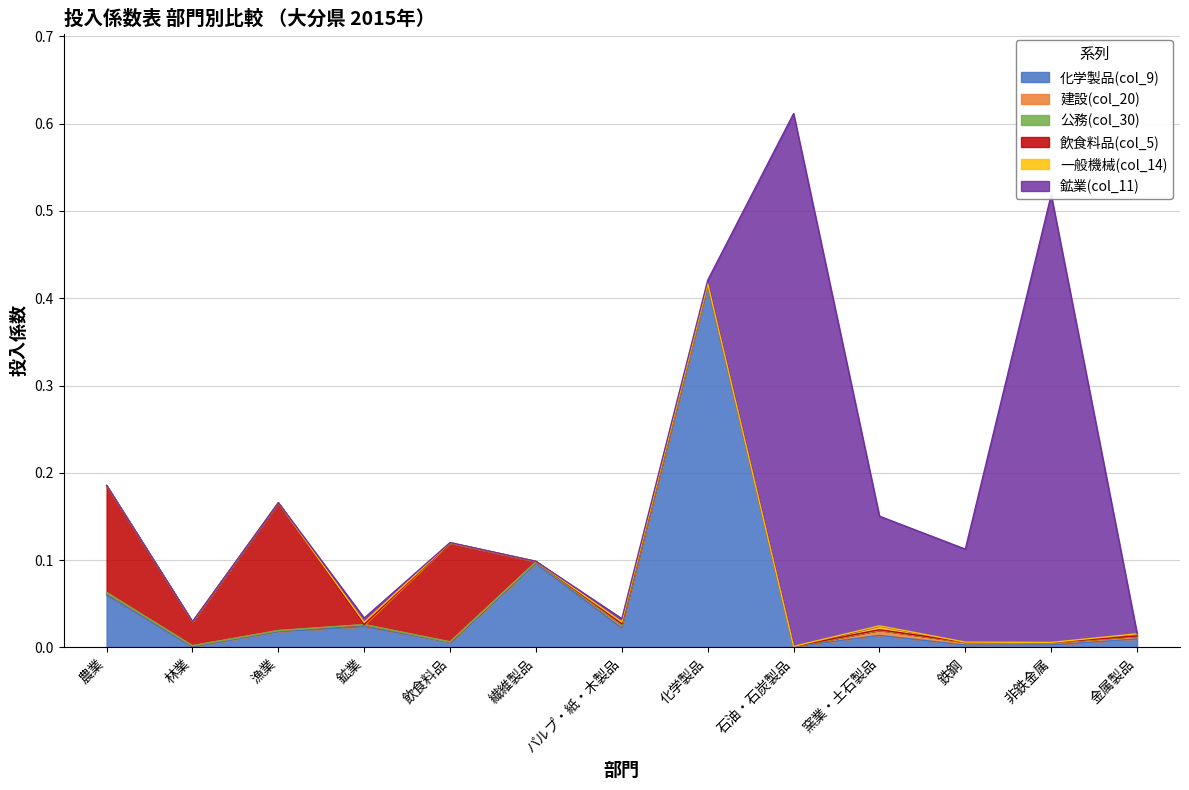

How many interior local peaks does the 建設(col_20) series have?

3